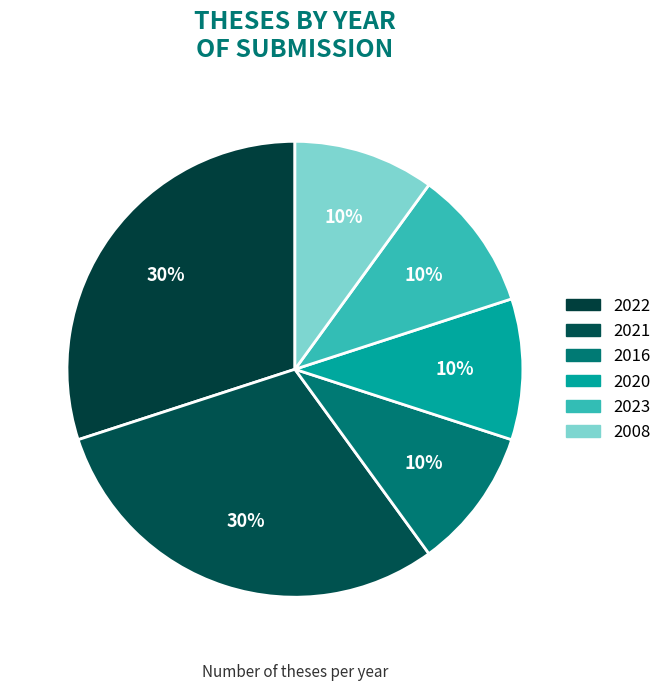

How many segments does this pie chart have?

6